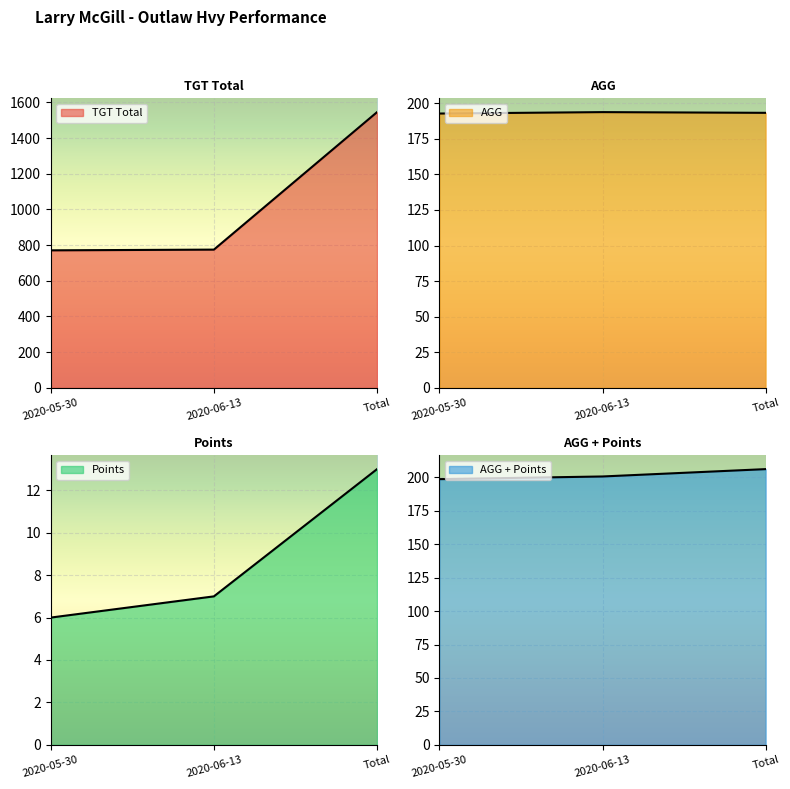

At which category is the sum across all series the highest?

Total